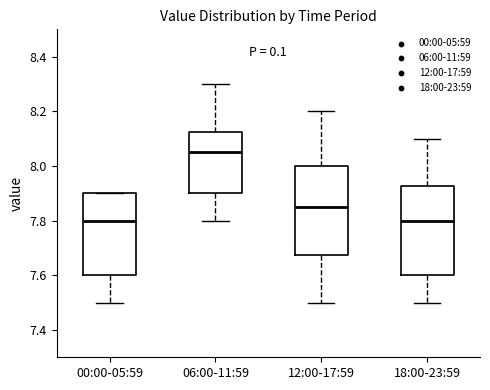

Where is the lower edge of the box for 00:00-05:59 on the y-axis? The values are not printed on the chart, so give them approximately, as read against the axis.

7.60